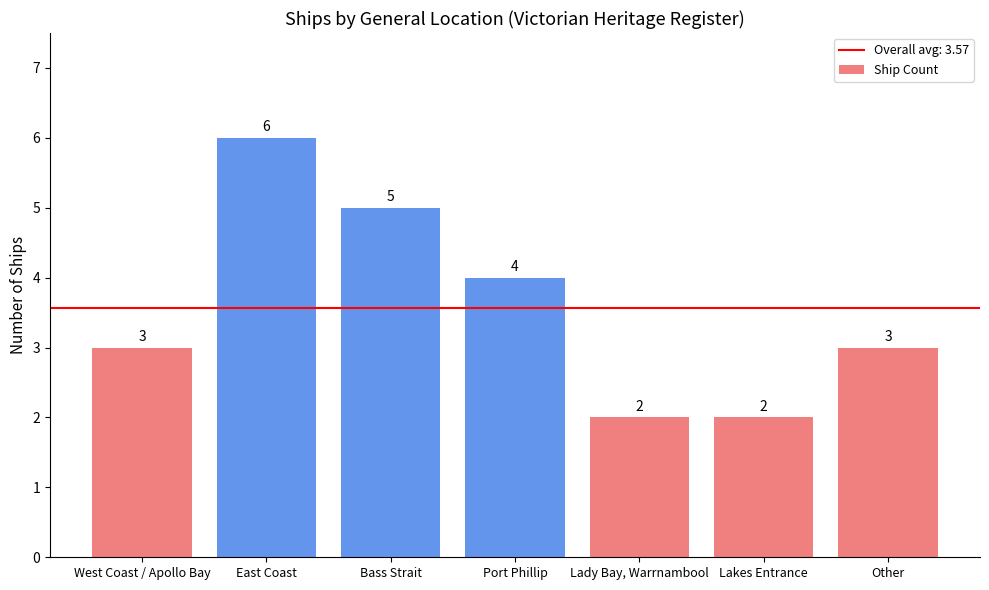

What is the maximum value shown in the chart?

6